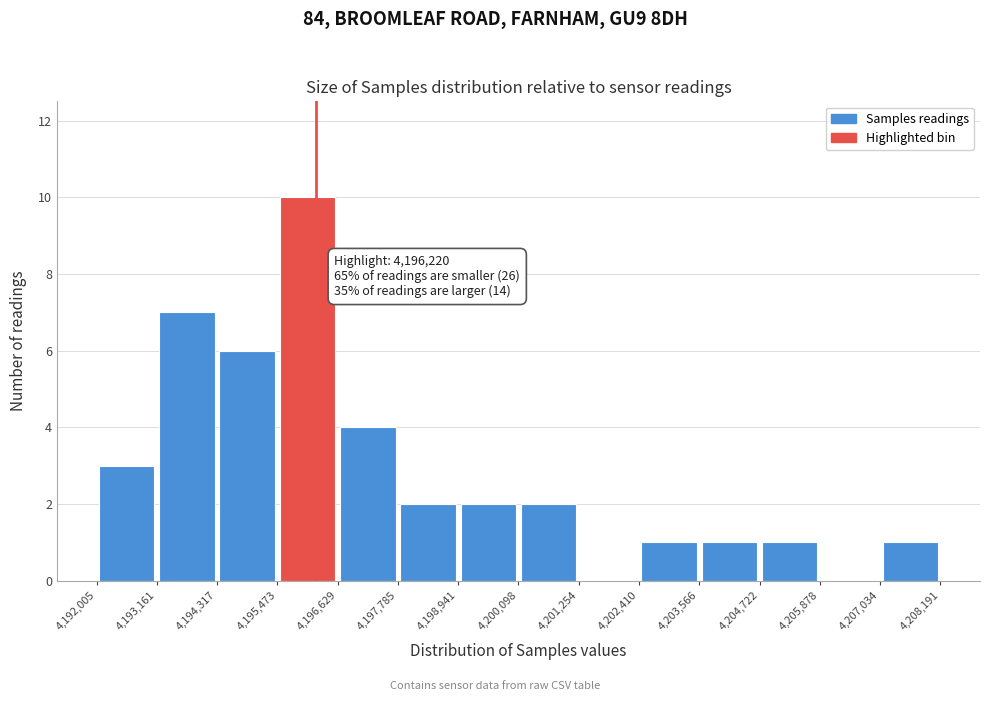

Which range on the x-axis has the tallest bar?

4,195,473 to 4,196,629